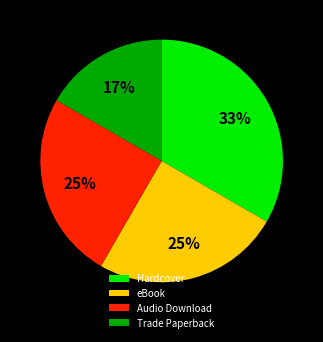

True or false: eBook accounts for 32% of the total.

False